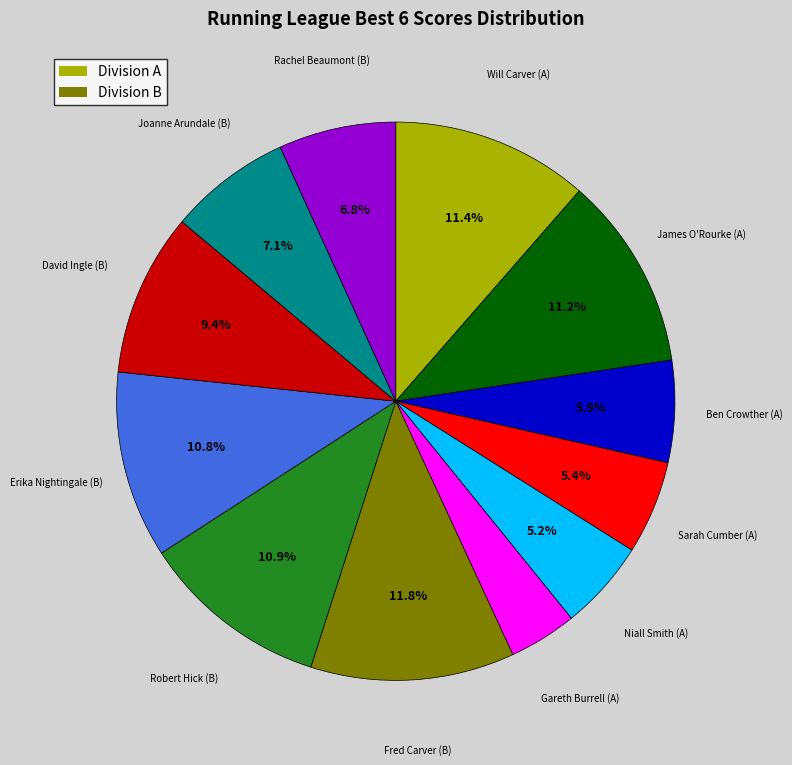

Is there any slice that represents more than half of the pie?

No